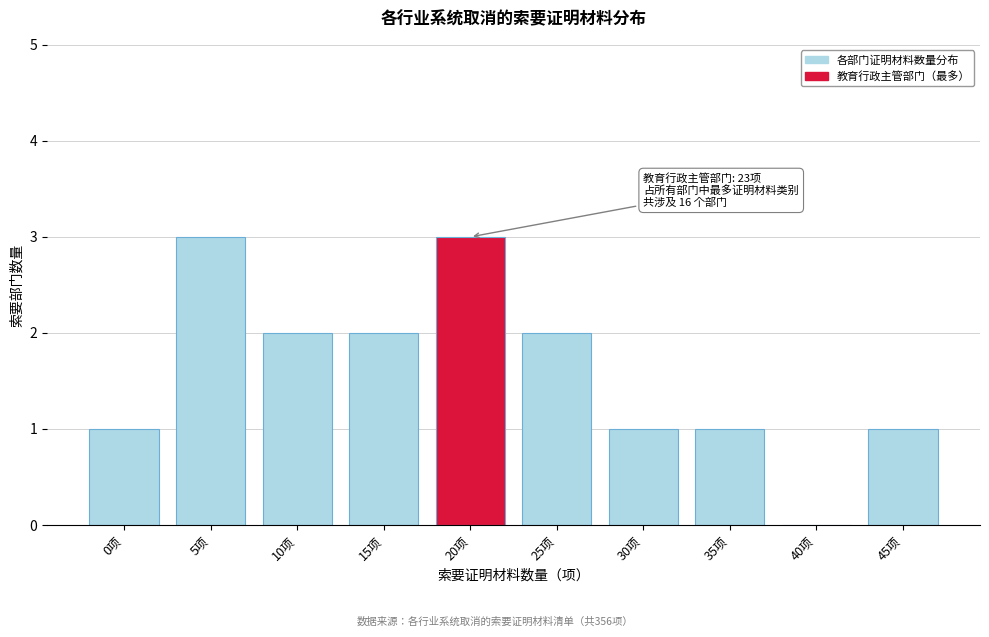

Reading left to right, transcribe all the data shown in this chart.

0项=1	5项=3	10项=2	15项=2	20项=3	25项=2	30项=1	35项=1	40项=0	45项=1